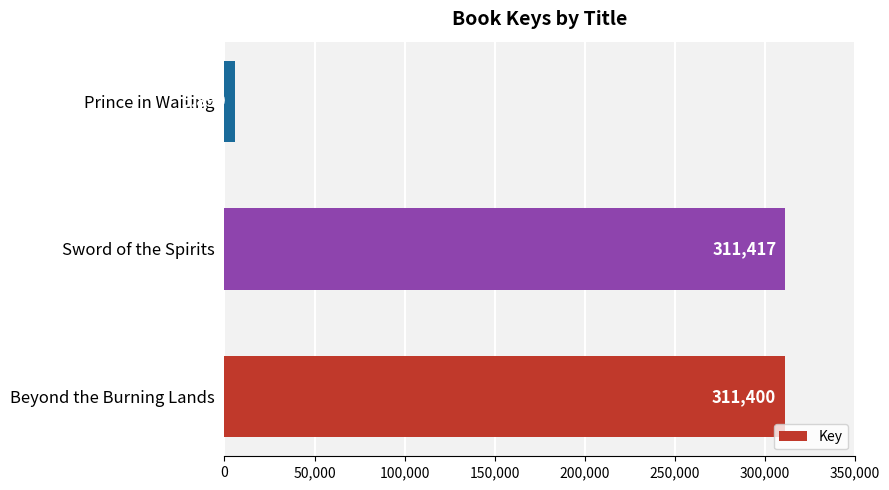

Read the value at Prince in Waiting, to the nearest 50.

5900